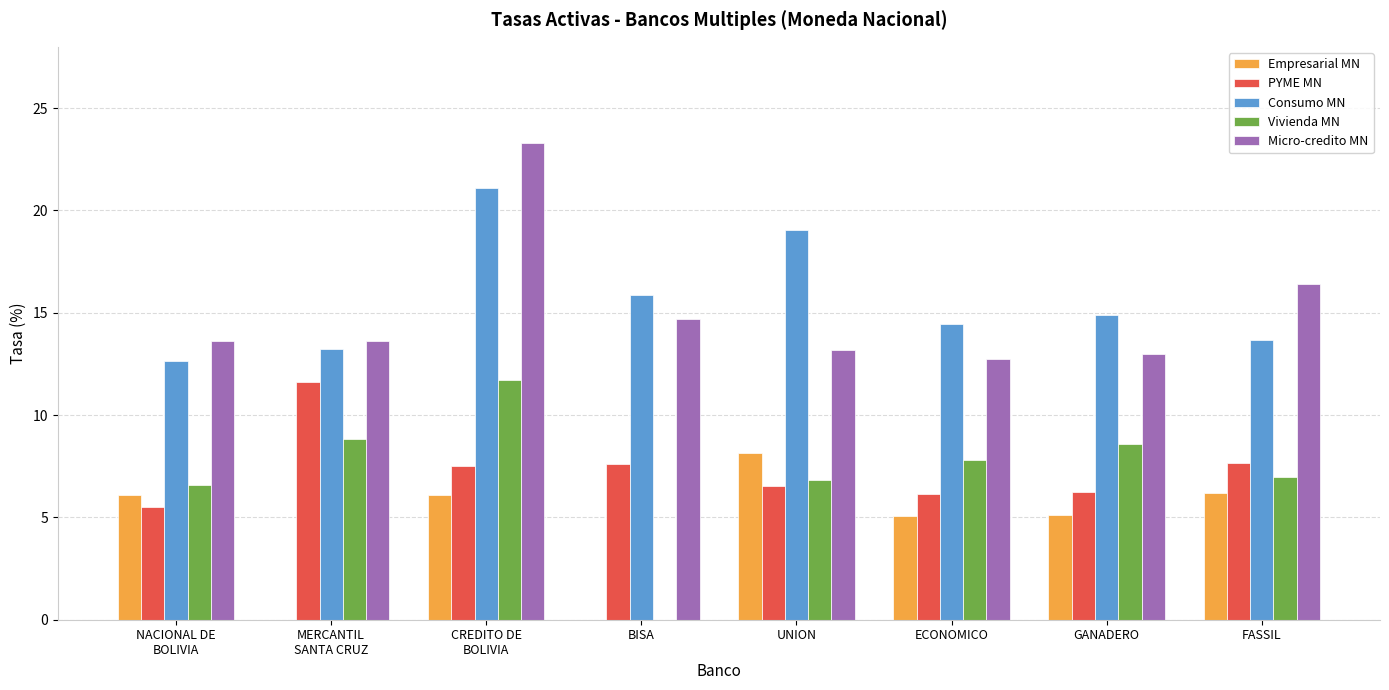

Which series changed the most between BISA and FASSIL?

Vivienda MN